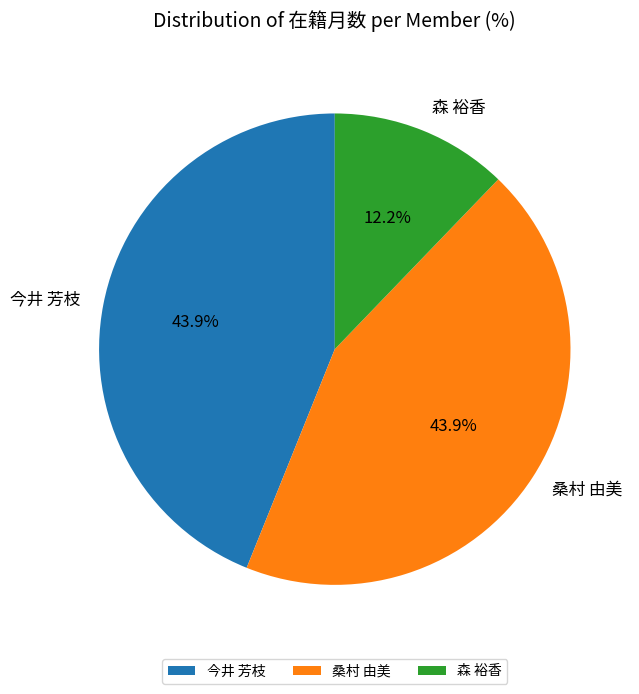

Which category has the smallest portion of the pie?

森 裕香